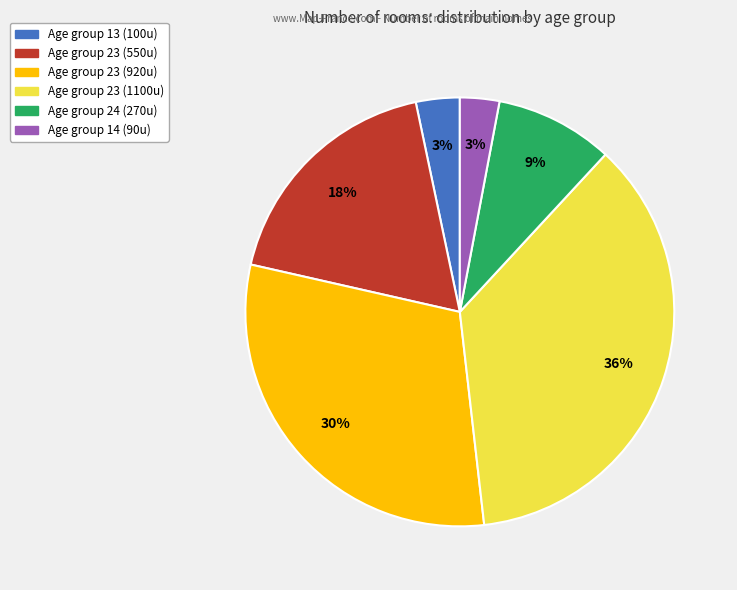

To the nearest percent, what is the average slice percentage?

17%